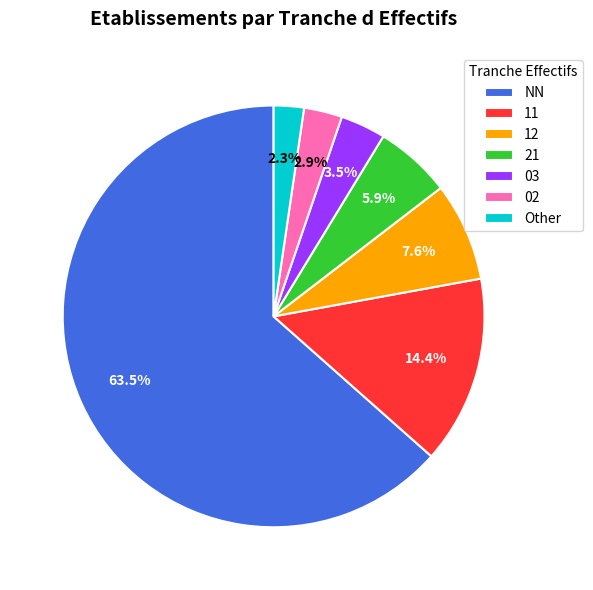

Rank the categories by value from lowest to highest.

Other, 02, 03, 21, 12, 11, NN